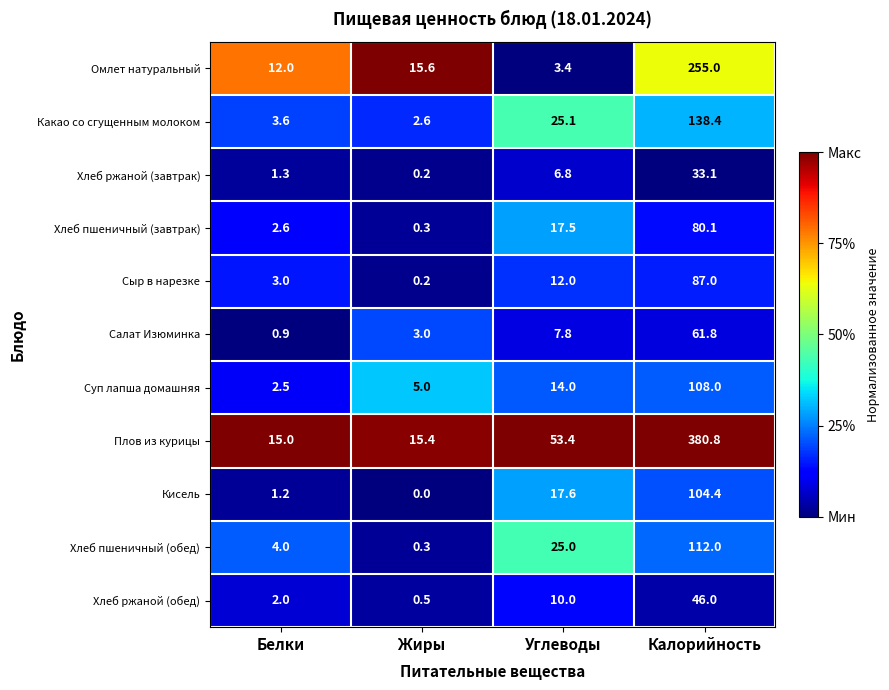

What is the total value across all series at Белки?

48.1